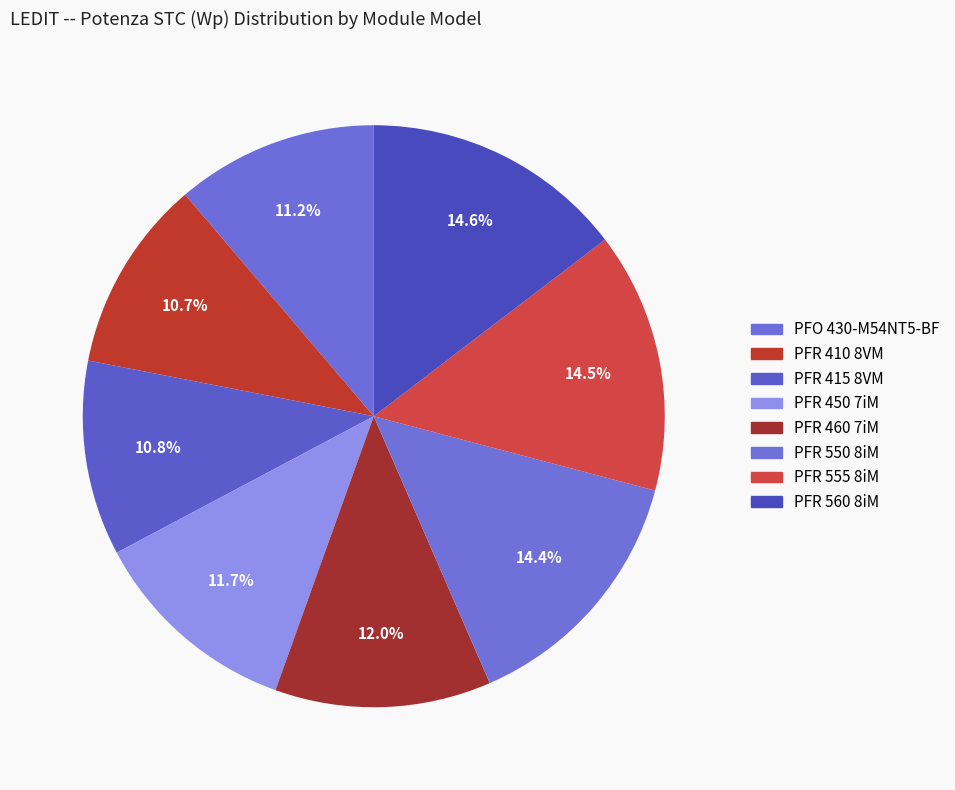

Which has a higher value, PFR 410 8VM or PFR 415 8VM?

PFR 415 8VM